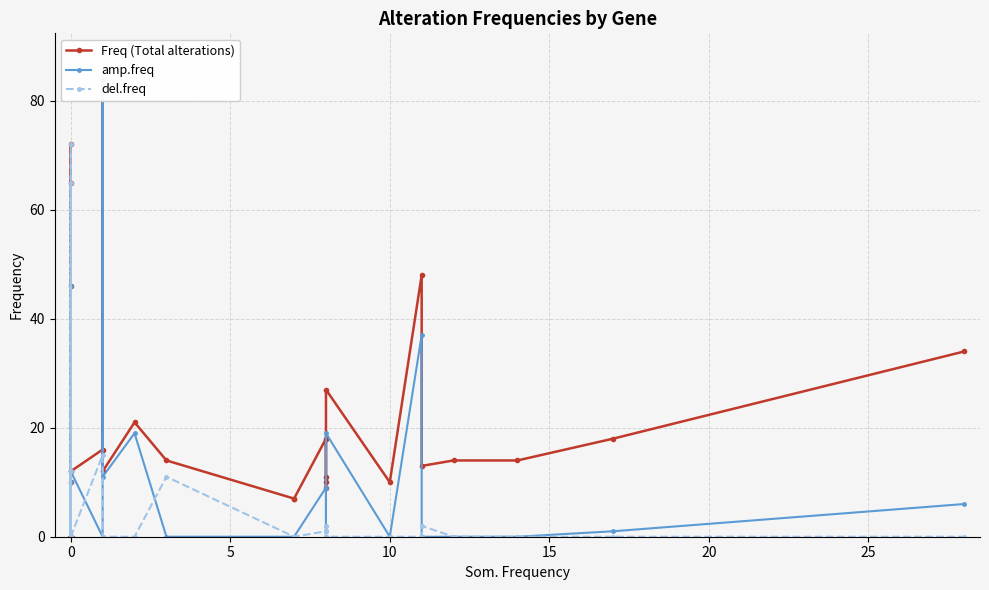

True or false: Freq (Total alterations) and del.freq intersect in this chart.

False